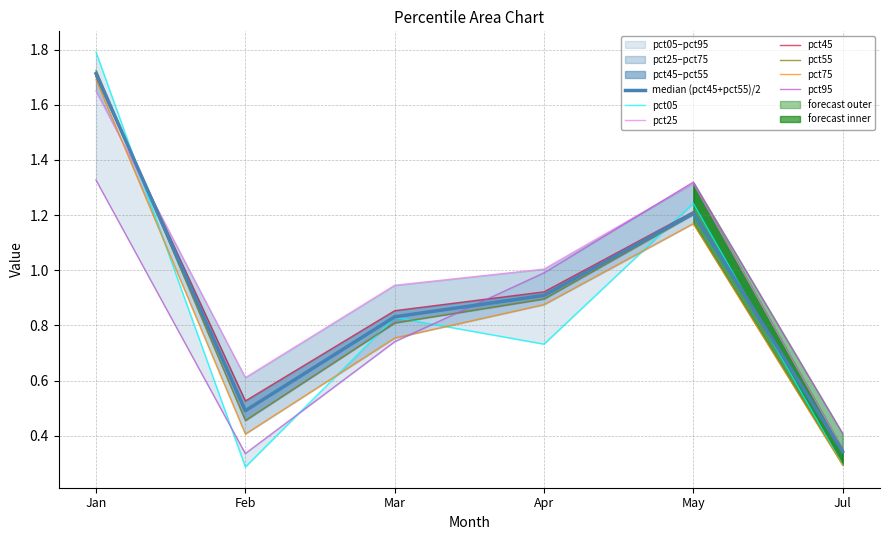

Which series has the widest spread of values?

pct05